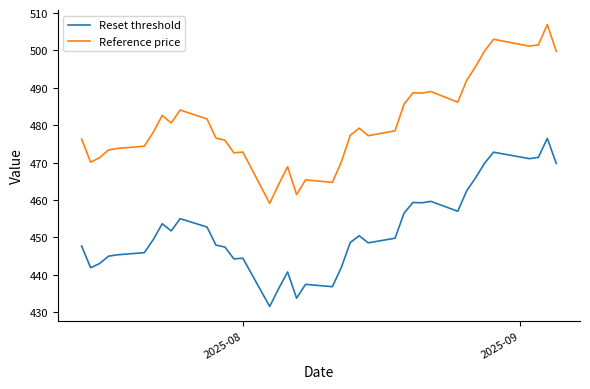

In Reference price, how many points are higher than both neighbors (excluding endpoints)?

10